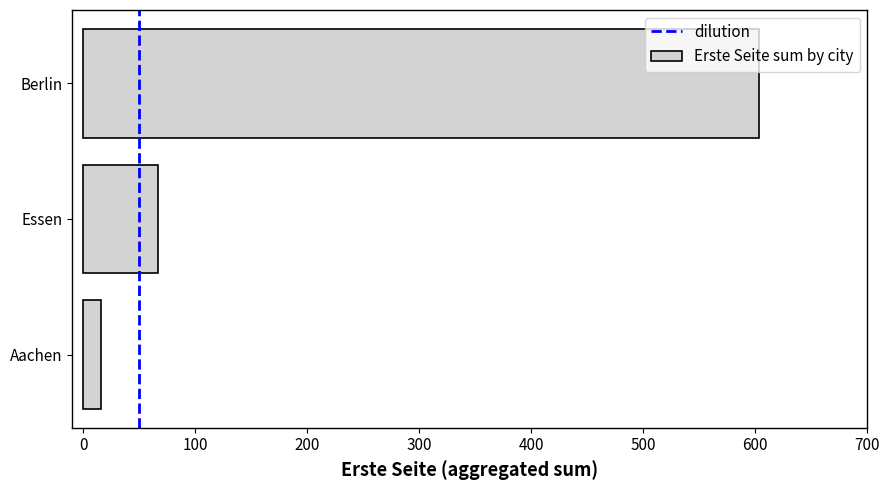

Reading bottom to top, list all the values displayed in this chart.

Aachen=16.1	Essen=67.0	Berlin=603.0